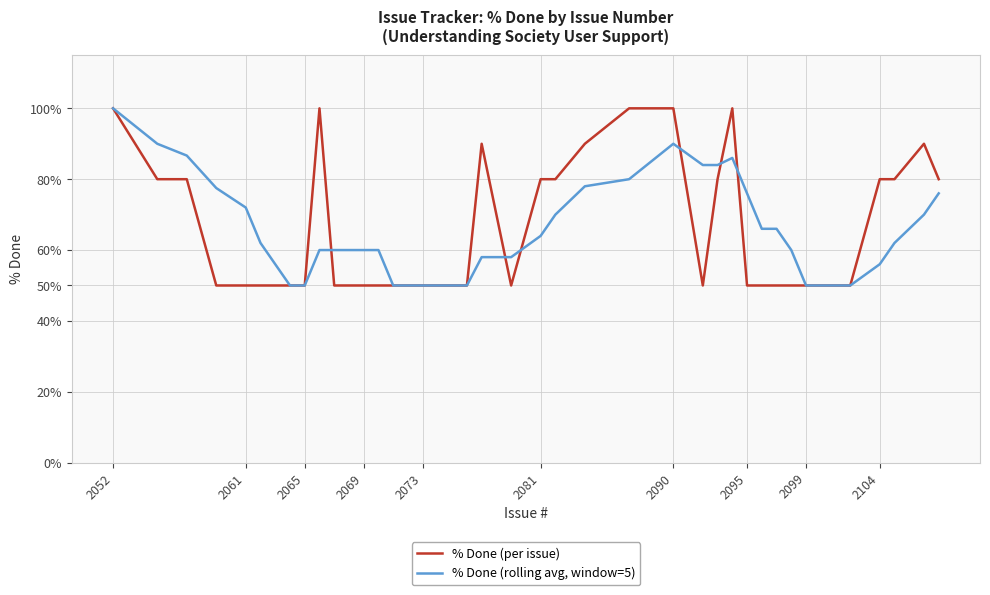

At how many categories does at least one series exceed 98?

5